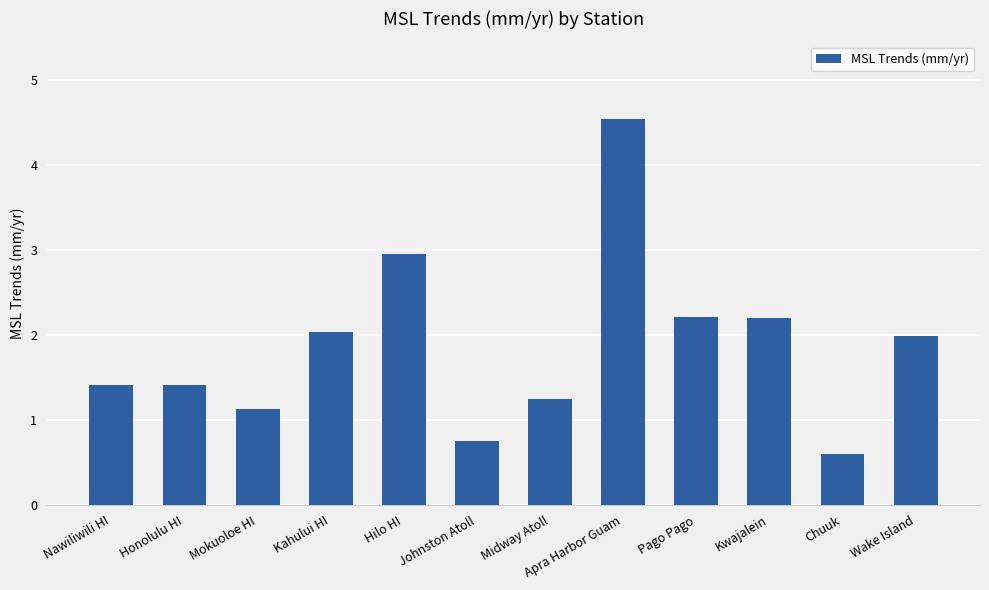

What is the minimum value shown in the chart?

0.6